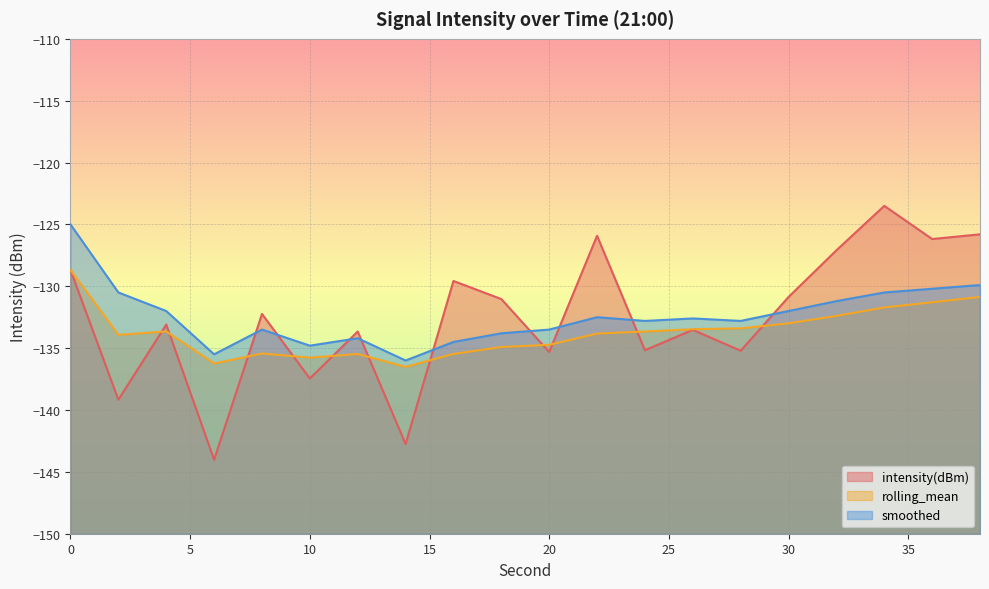

Rank the categories by intensity(dBm) value from lowest to highest.

6, 14, 2, 10, 20, 28, 24, 12, 26, 4, 8, 18, 30, 16, 0, 32, 36, 22, 38, 34